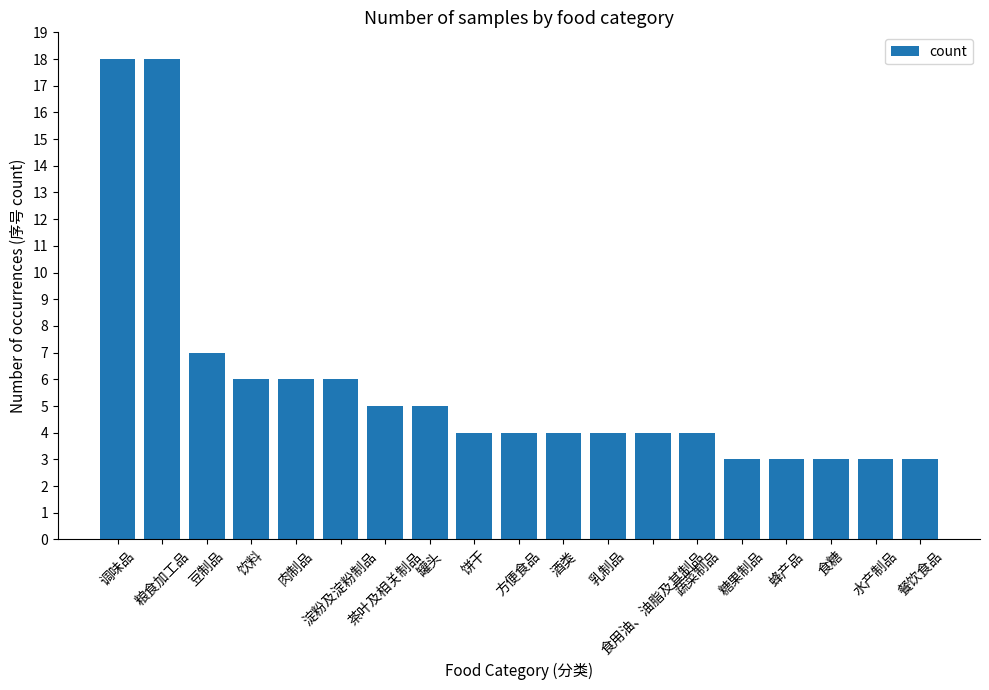

What is the average value?

6